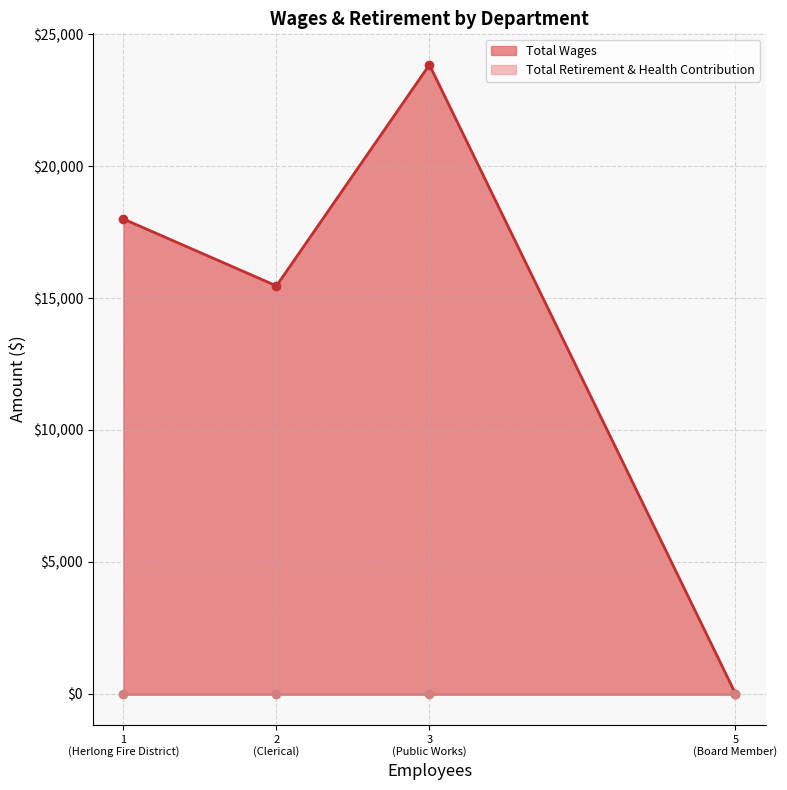

Is it true that Total Wages equals 6874 at Herlong Fire District?

False